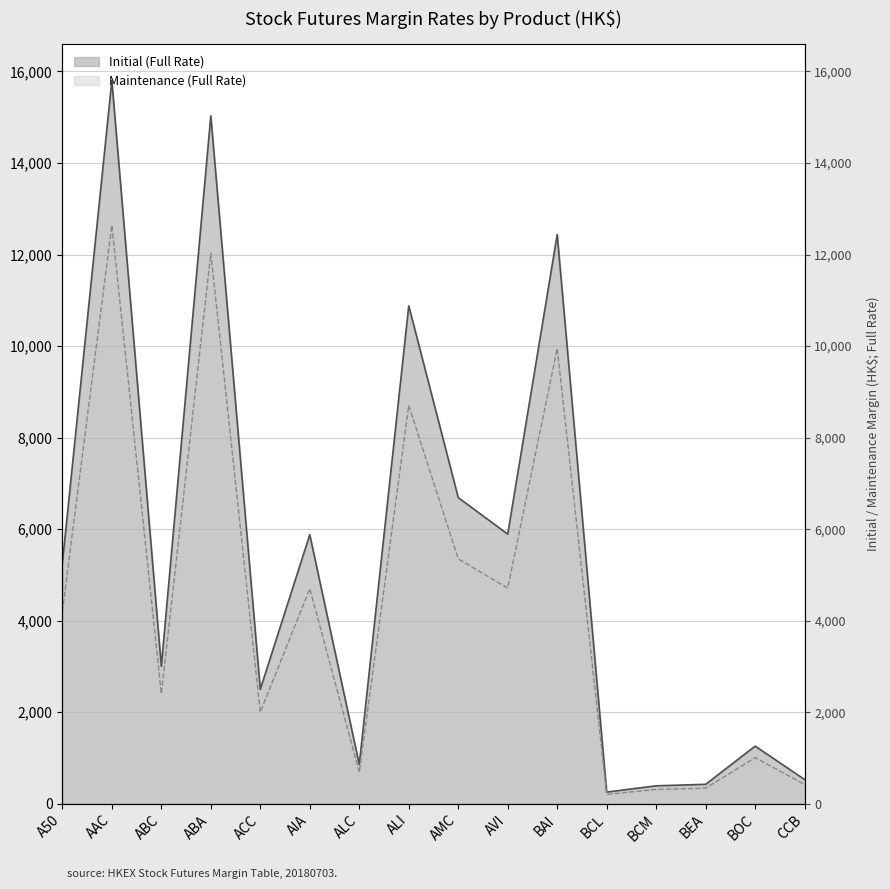

How many interior local valleys does the Maintenance (Full Rate) series have?

5